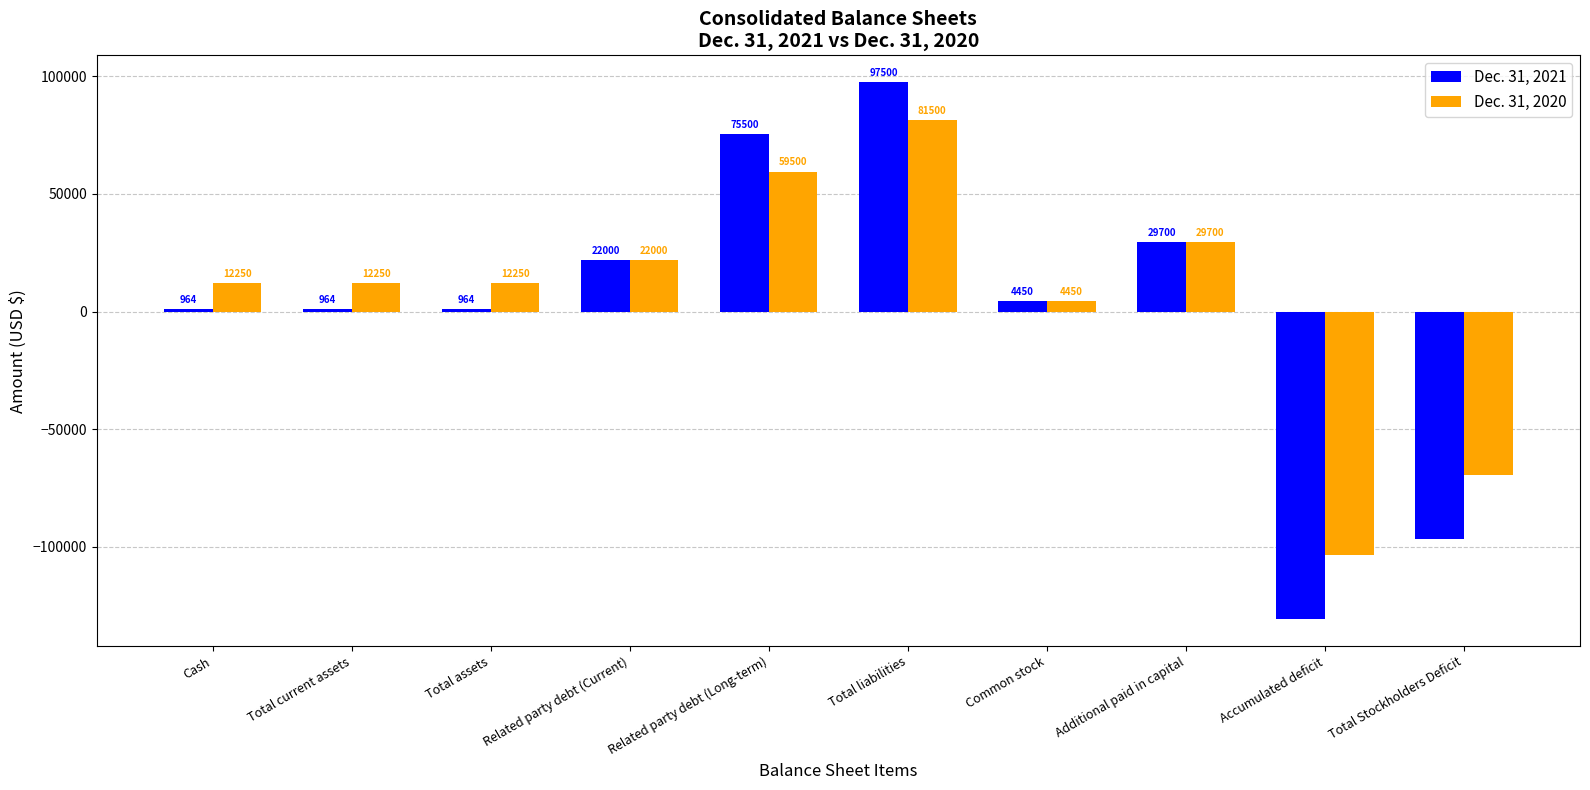

What is the difference between the highest and lowest values at Total current assets?

11286